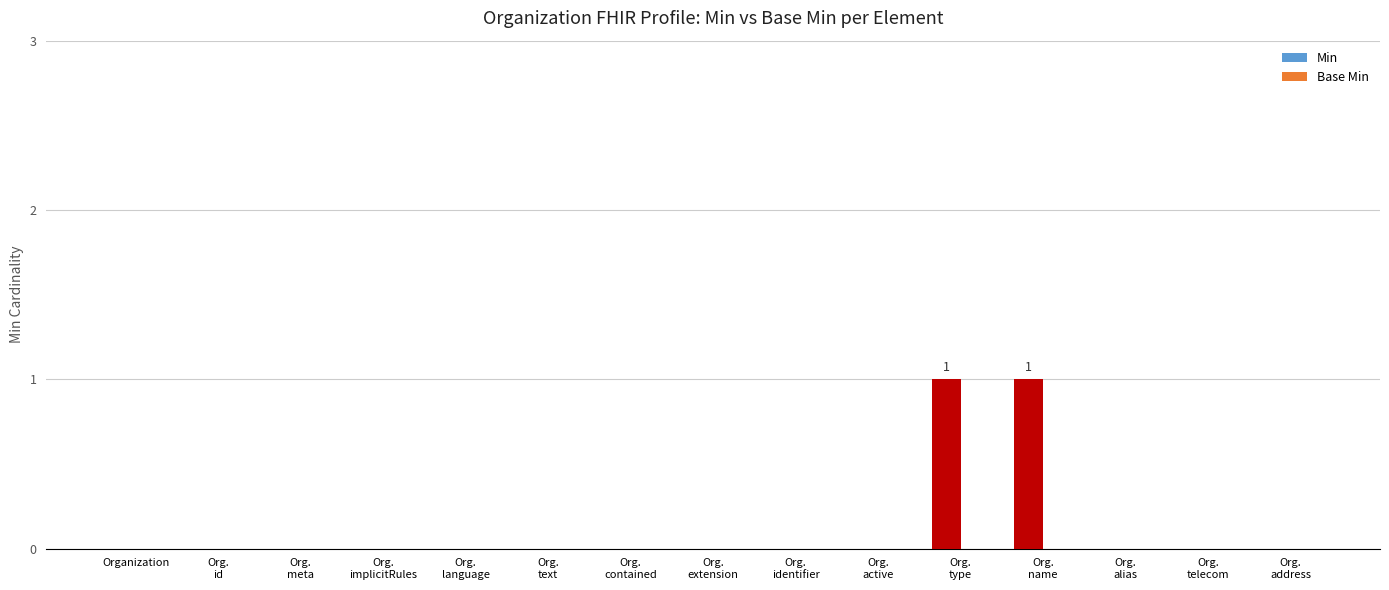

Are the bars horizontal?

No